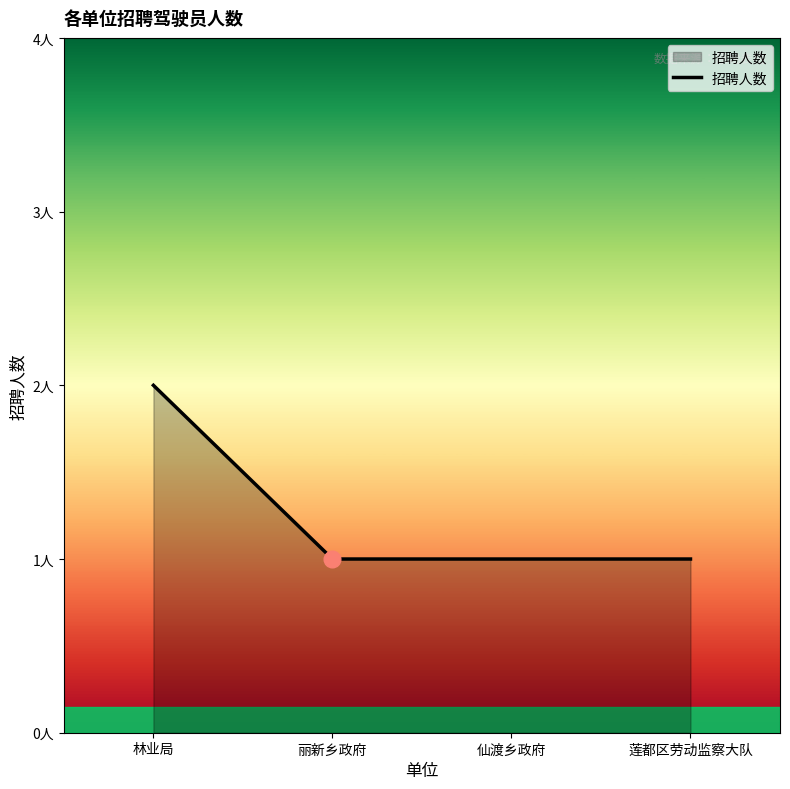

The chart shows a value of 2 at 仙渡乡政府. True or false?

False